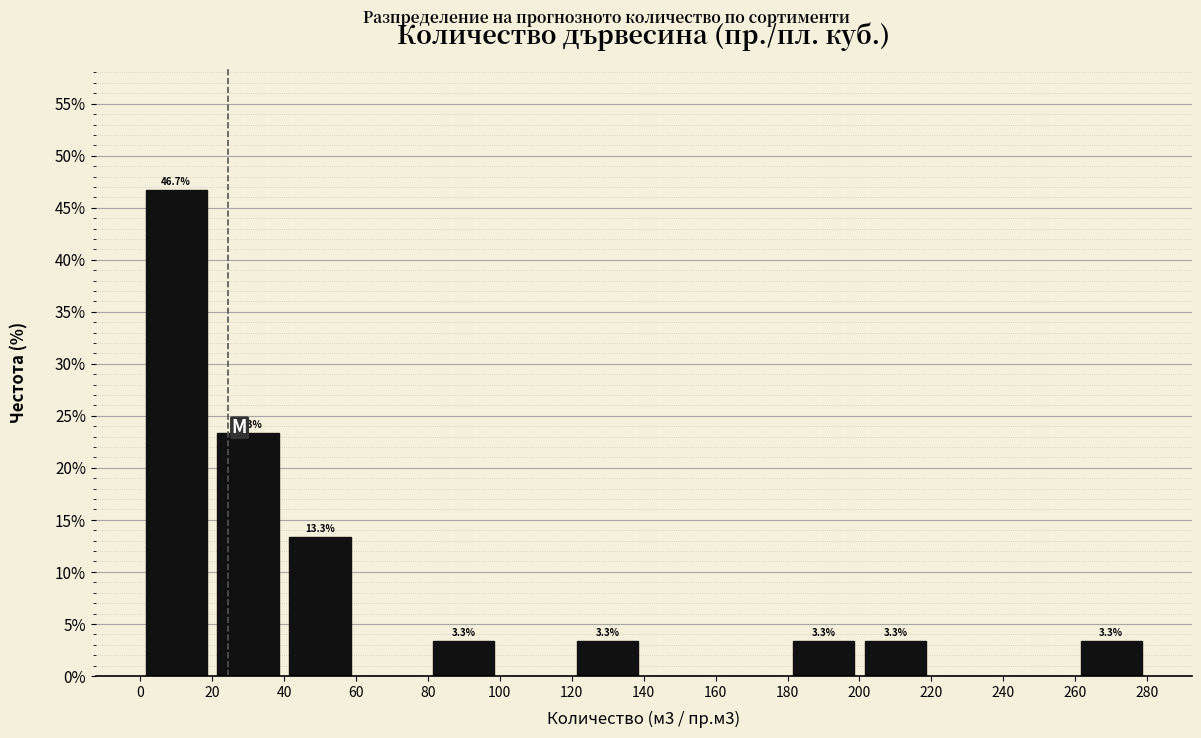

Which range on the x-axis has the tallest bar?

0 to 20